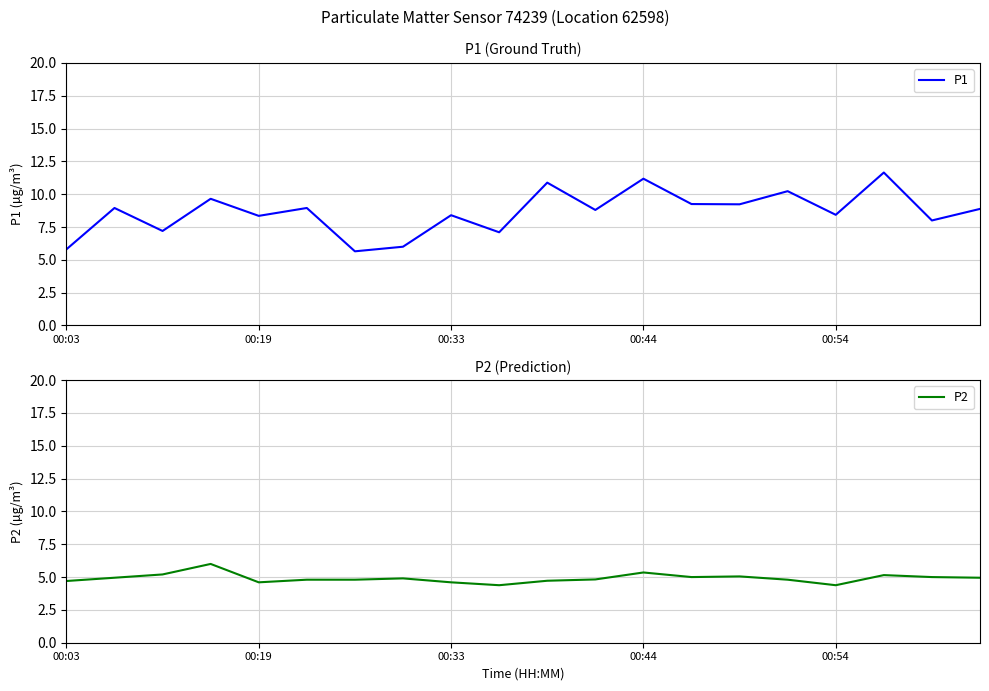

The value of P1 at 15 is 13.4. True or false?

False